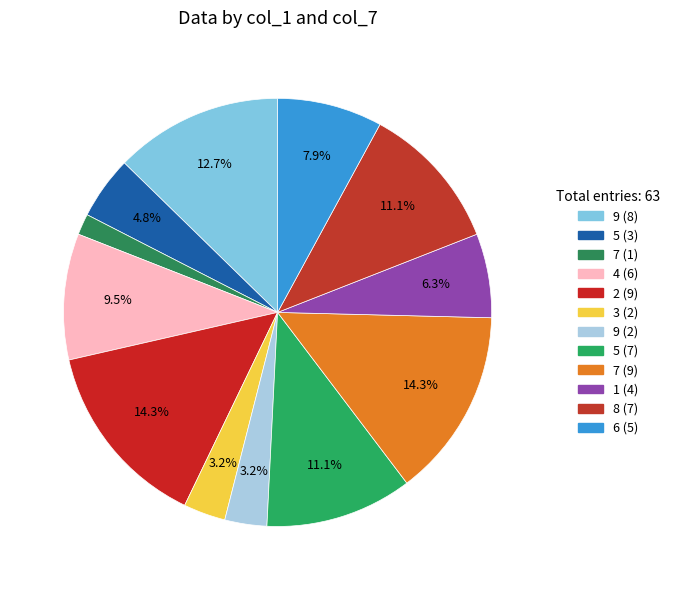

How many segments does this pie chart have?

12